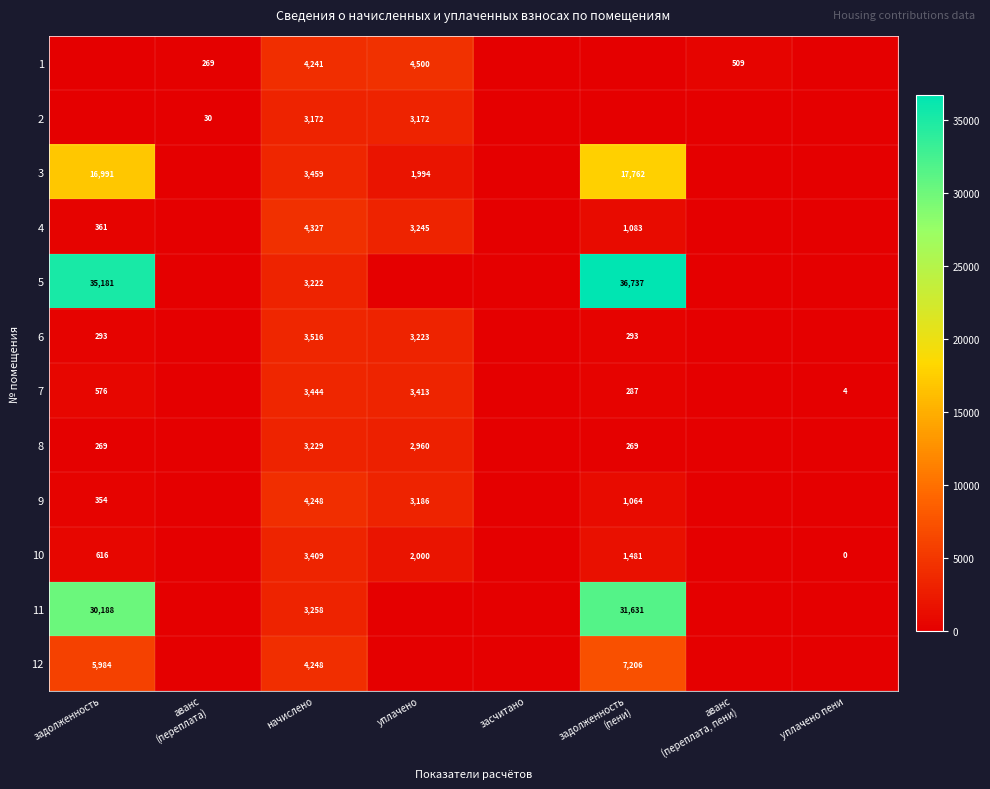

The 3 series shows 1994 at уплачено. True or false?

True